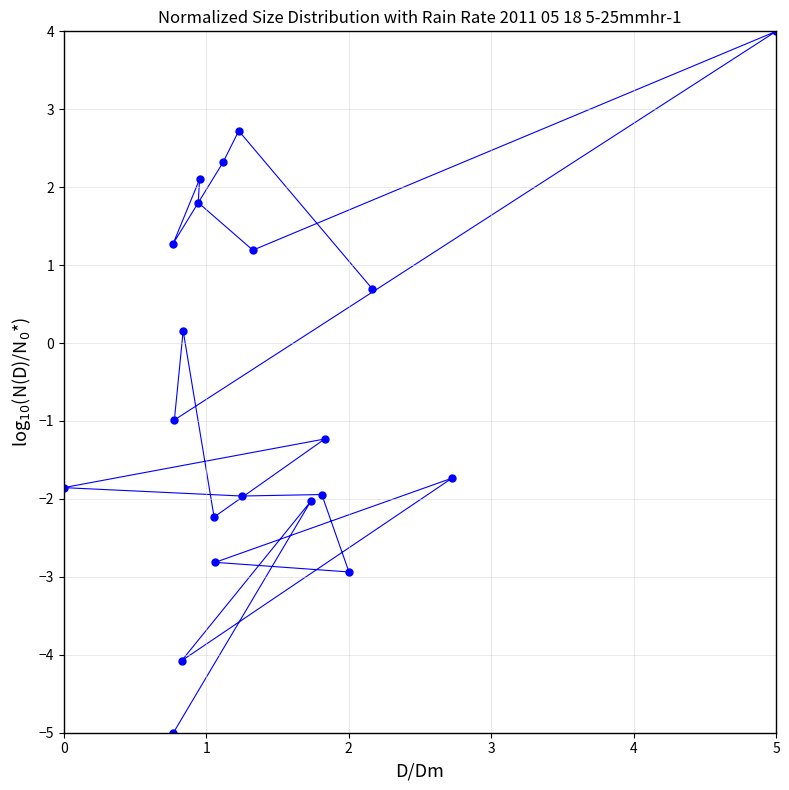

What is the range of Y values (max minus min)?

9.0